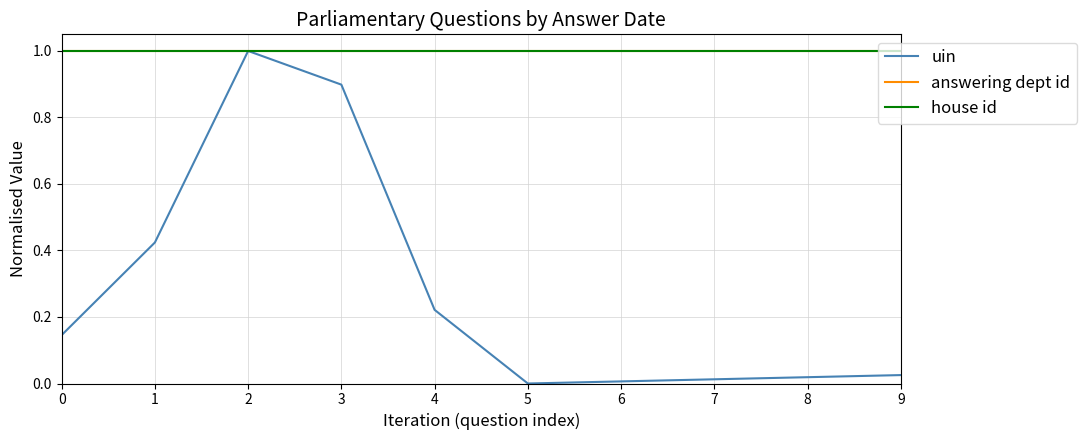

Which series has the widest spread of values?

uin